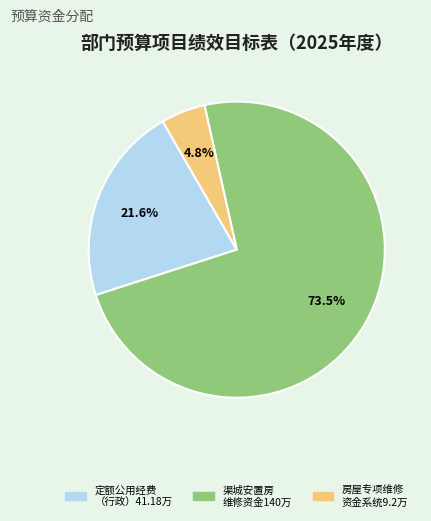

Is there any slice that represents more than half of the pie?

Yes